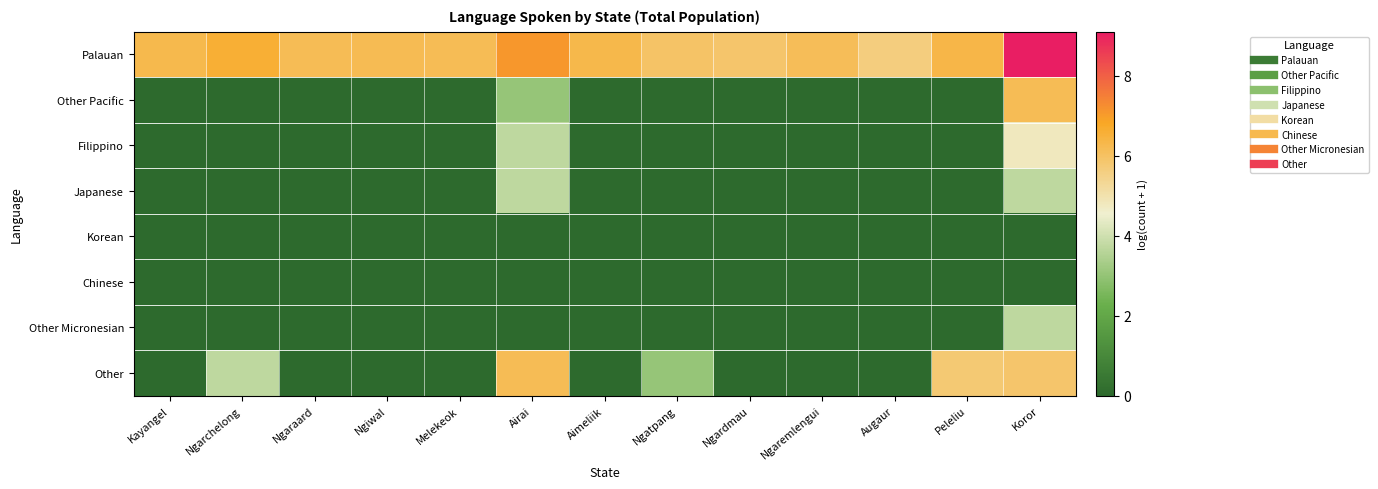

What is the difference between the highest and lowest values at Ngatpang?

5.9